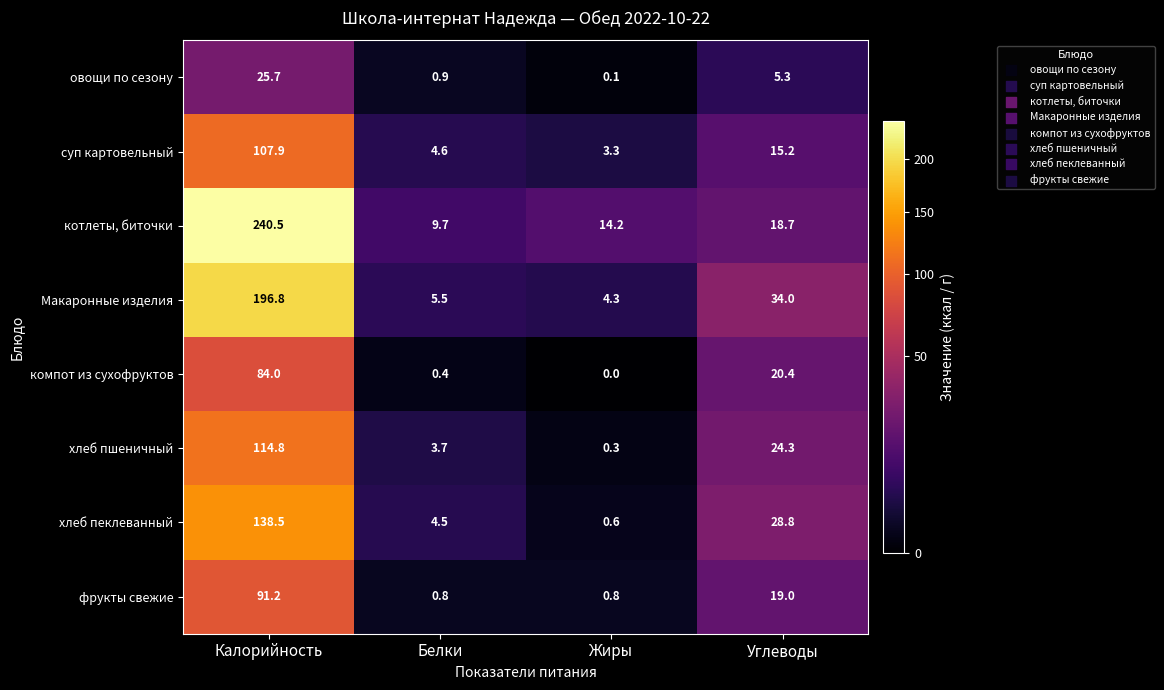

Where does the Макаронные изделия series first go above 34?

Калорийность